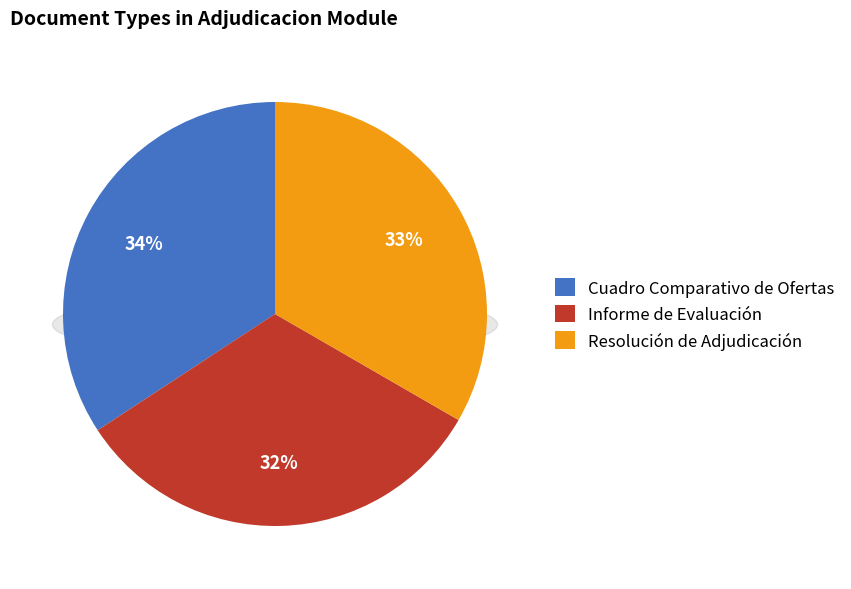

What is the change in value from Informe de Evaluación to Resolución de Adjudicación?

+1